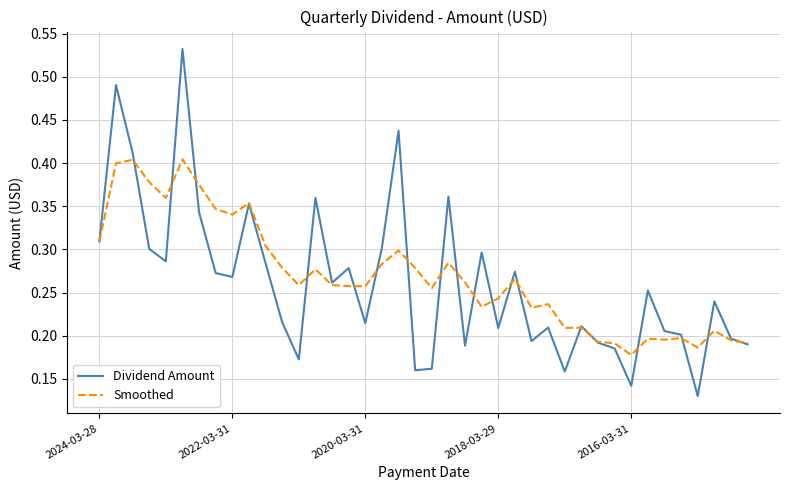

Which series has the largest range (max minus min)?

Dividend Amount